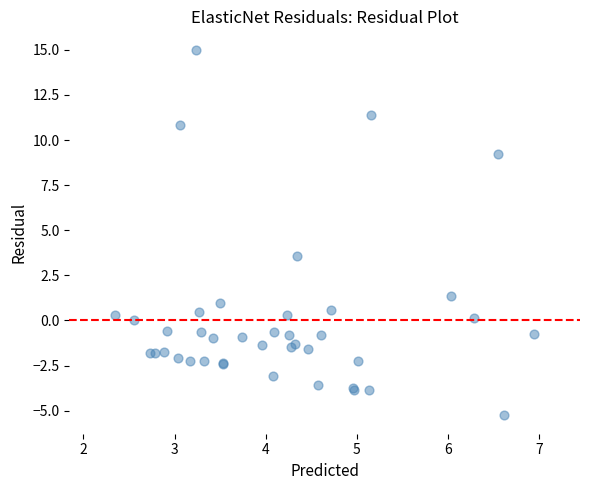

What Y value in the scatter plot is closest to 4?

3.5